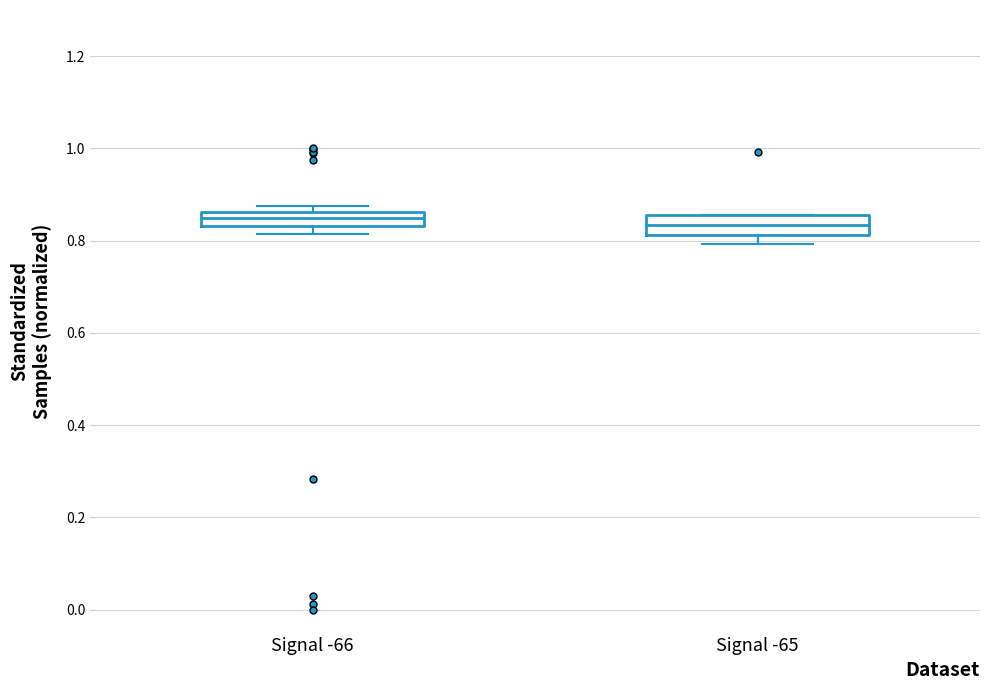

Reading left to right, transcribe this box plot: for each box, give where its median line is, the range the box spans, and where its two whiskers end, as read against the y-axis. The values are not printed on the chart, so give them approximately, as read against the axis.

Signal -66: median 0.84 (inside the box), box 0.84 to 0.86, whiskers 0.82 to 0.88
Signal -65: median 0.84, box 0.82 to 0.86, whiskers 0.80 to 0.86